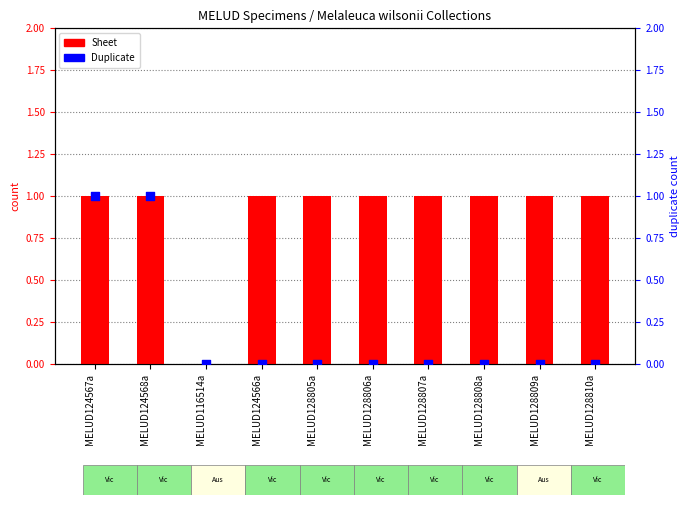

At which category is the sum across all series the highest?

MELUD124567a